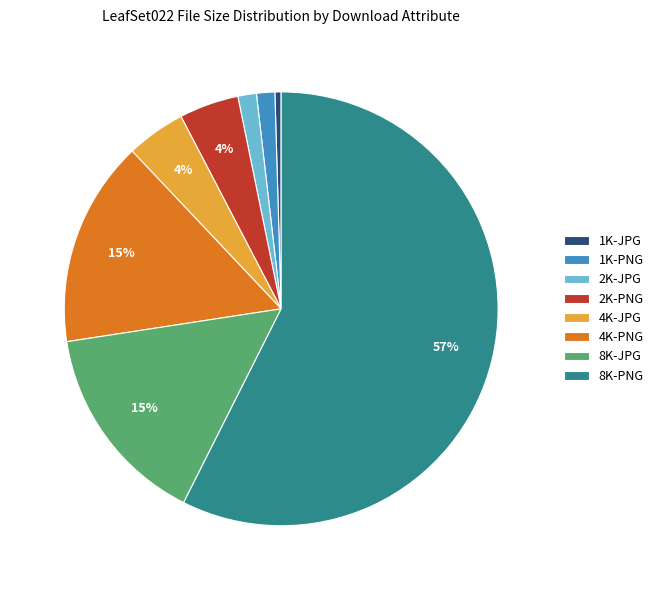

To the nearest percent, what portion does 2K-PNG represent?

4%